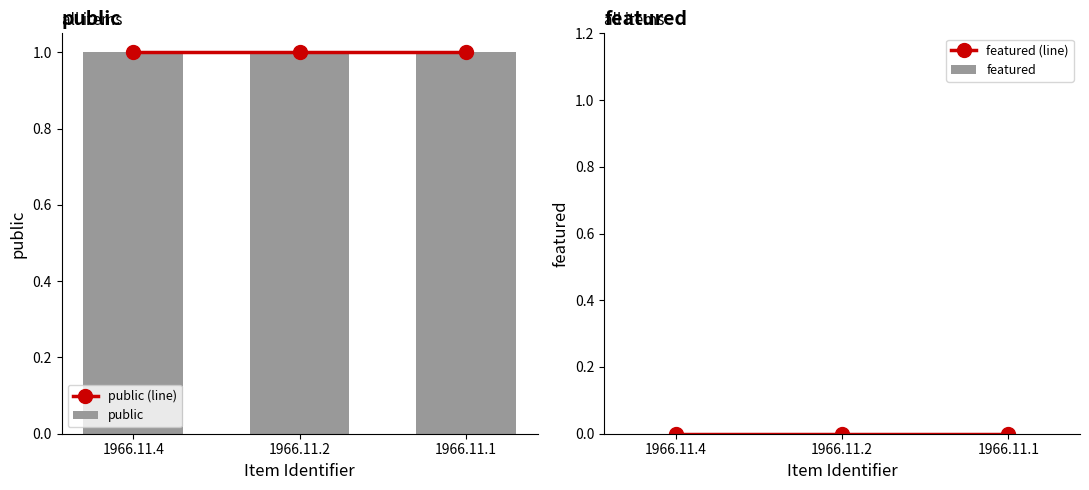

Reading right to left, transcribe all the data shown in this chart.

public (line): 1966.11.1=1	1966.11.2=1	1966.11.4=1
public: 1966.11.1=1	1966.11.2=1	1966.11.4=1
featured (line): 1966.11.1=0	1966.11.2=0	1966.11.4=0
featured: 1966.11.1=0	1966.11.2=0	1966.11.4=0